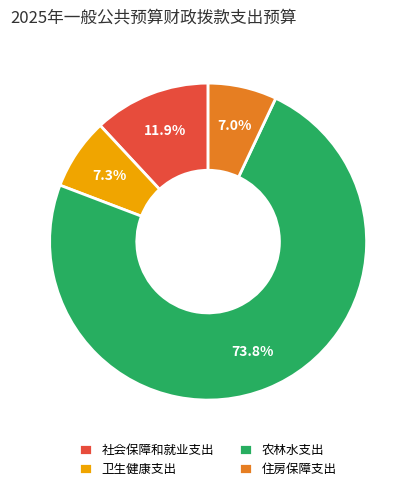

To the nearest percent, what is the combined percentage of 住房保障支出 and 社会保障和就业支出?

19%